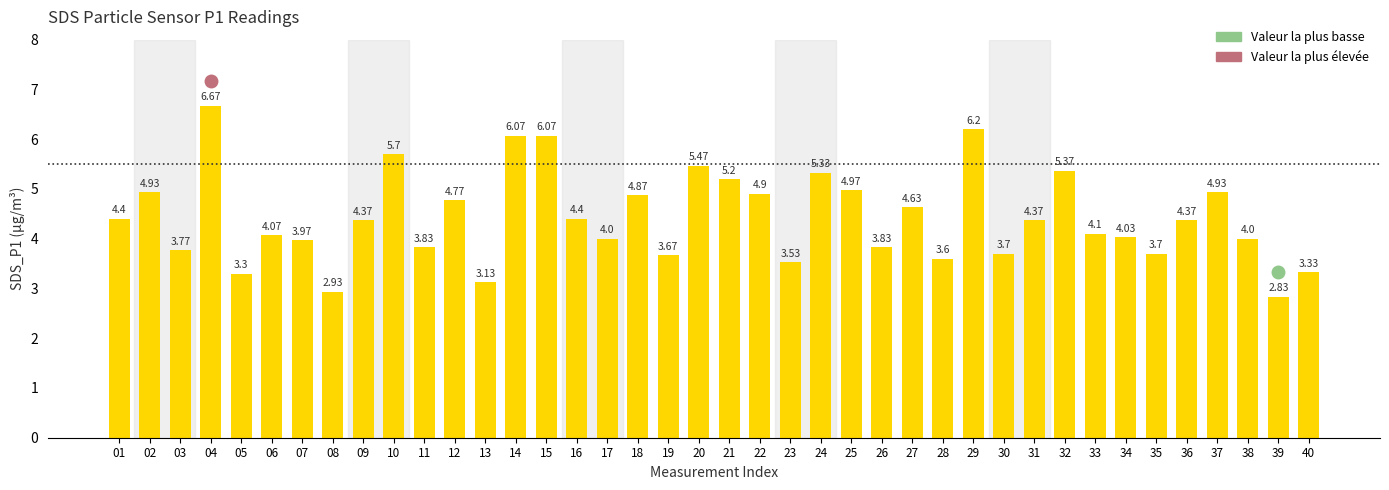

Which label corresponds to the smallest value in the chart?

39